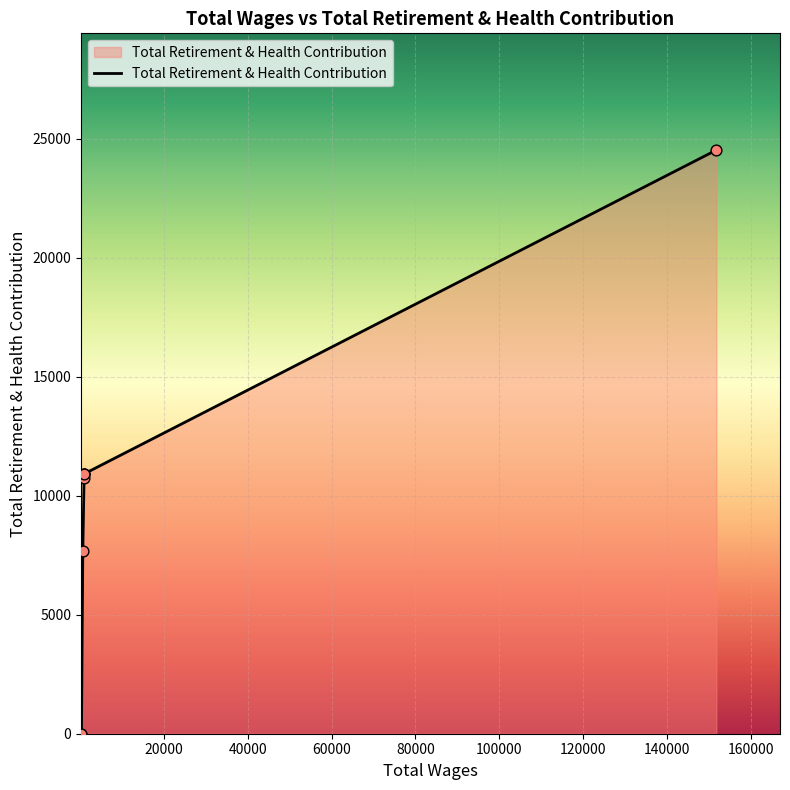

Between 80000 and 140000, which is larger?

140000